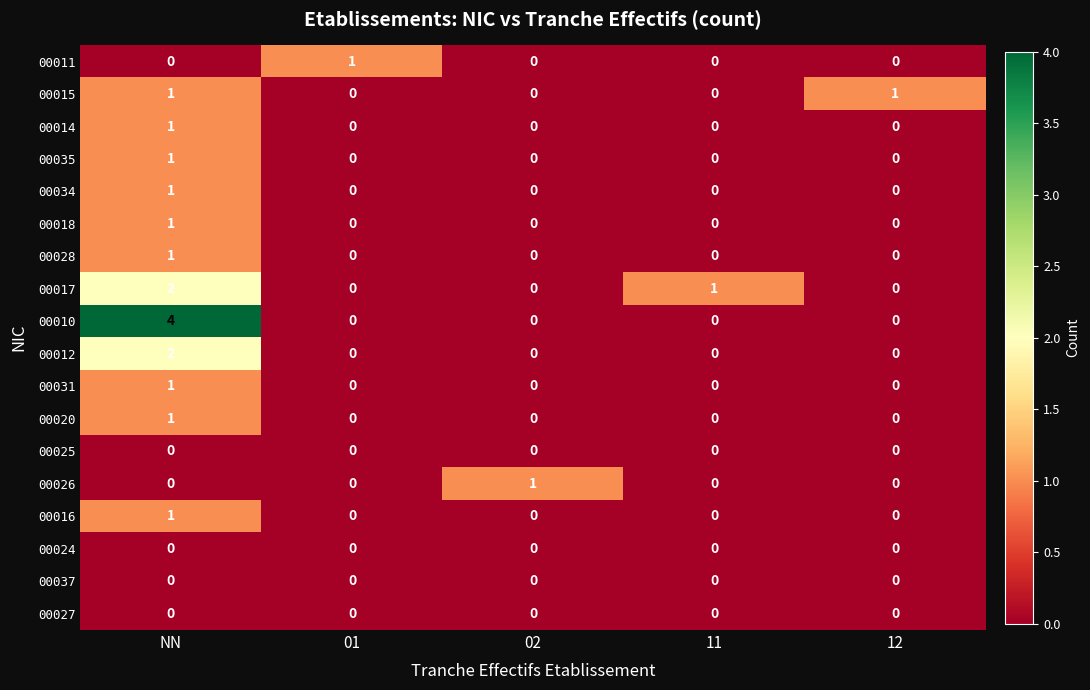

Which series has the largest total across all categories?

00010